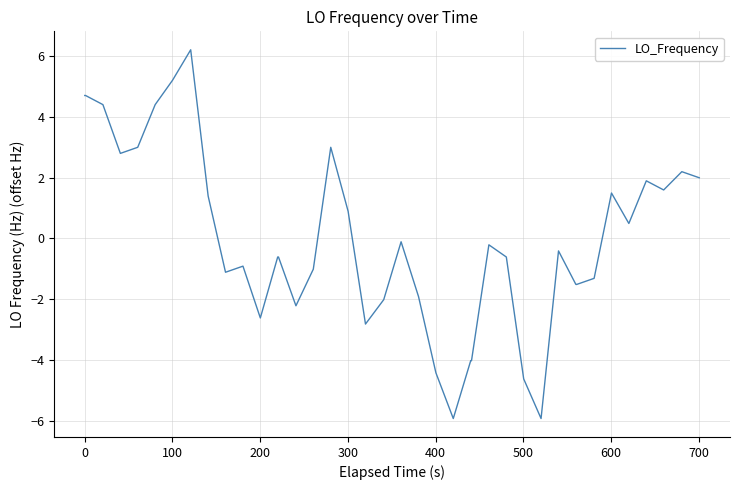

What is the difference between the second highest and minimum values?

11.1